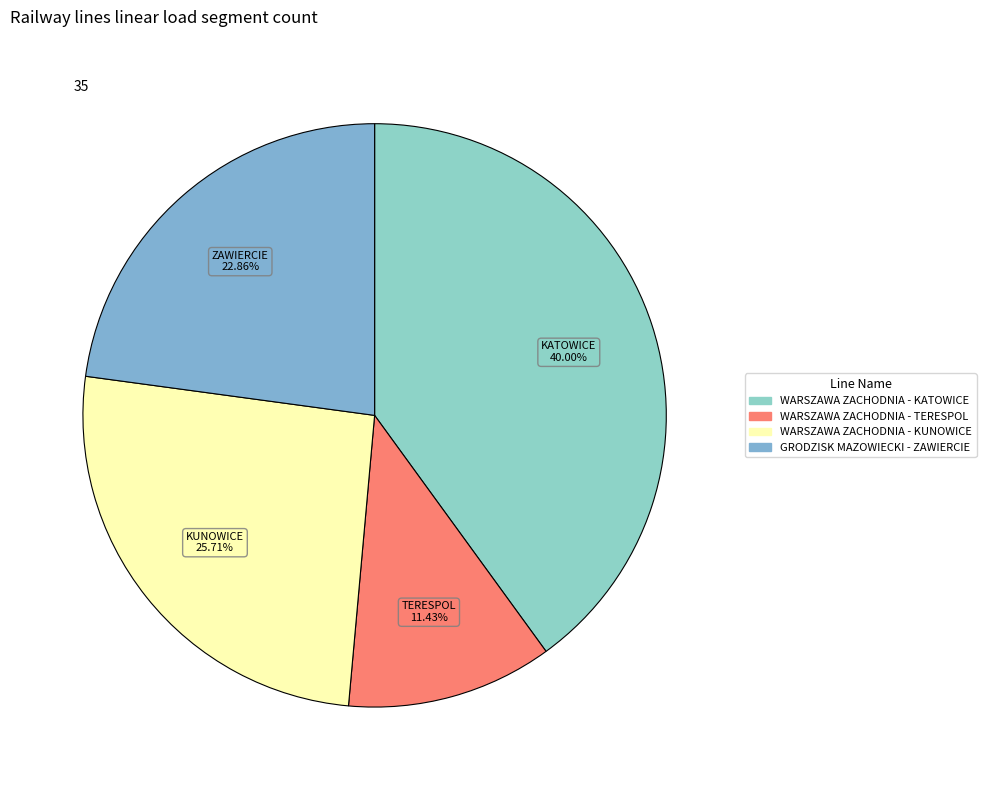

Does any single category account for the majority?

No